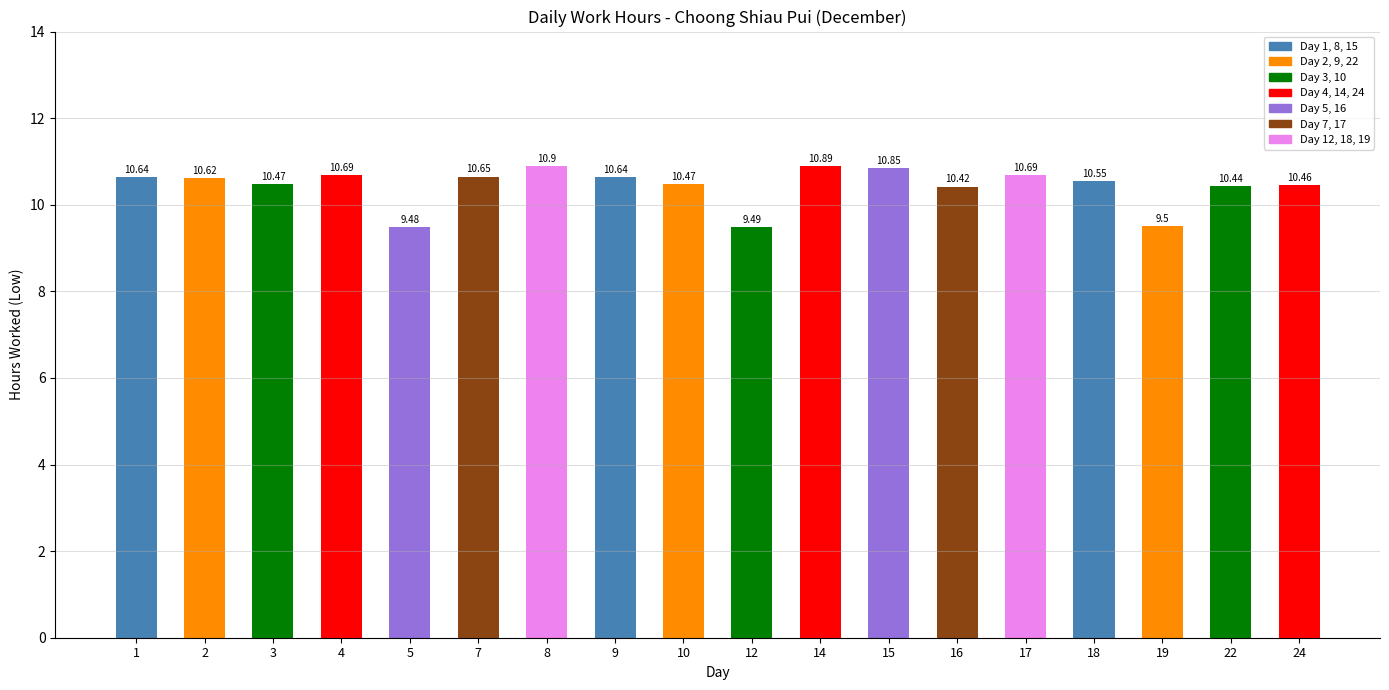

Approximately how many times larger is the value at 24 compared to 5?

1.1